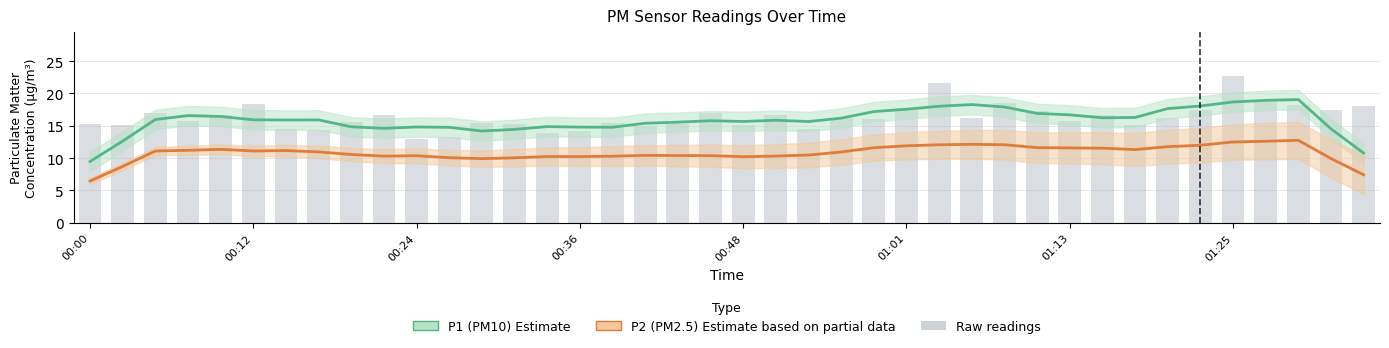

List the labels in order of value, smallest first.

00:24, 00:26, 00:34, 00:36, 00:17, 00:53, 00:14, 00:41, 00:48, 00:02, 01:18, 00:44, 00:00, 00:31, 00:29, 00:39, 00:19, 00:07, 01:13, 00:58, 00:56, 01:05, 01:20, 00:51, 00:09, 00:22, 01:15, 00:05, 00:46, 01:10, 01:32, 01:23, 01:01, 01:35, 01:30, 00:12, 01:08, 01:28, 01:03, 01:25